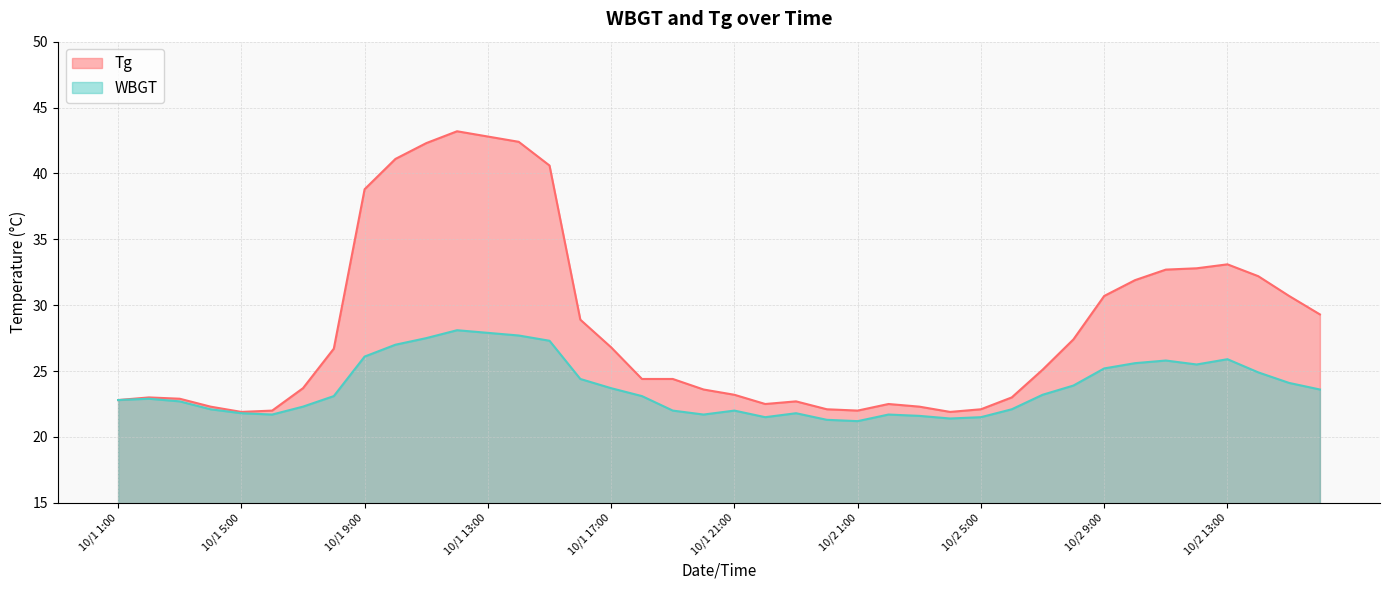

True or false: WBGT and Tg intersect in this chart.

False